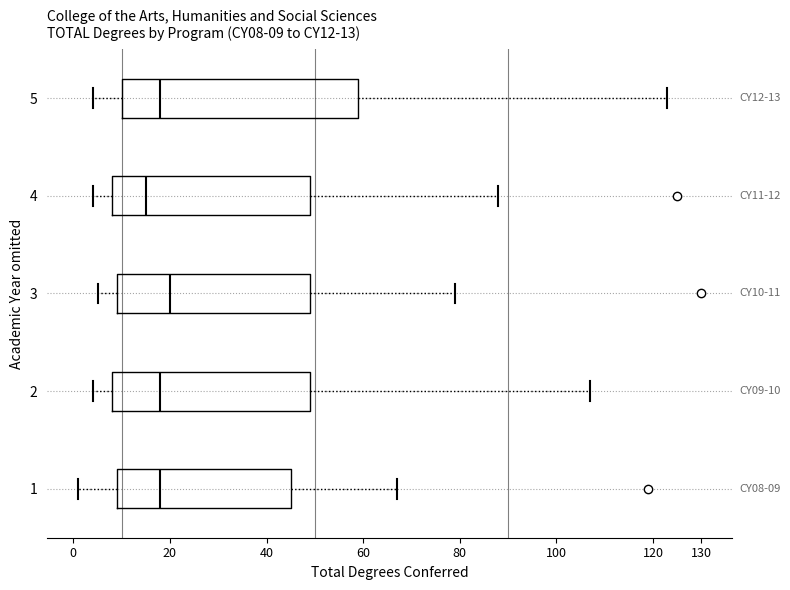

Which box has the furthest to the left median line?

4